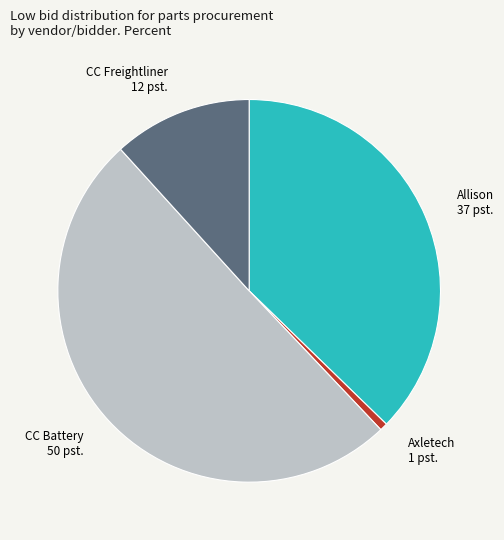

Is there any slice that represents more than half of the pie?

Yes